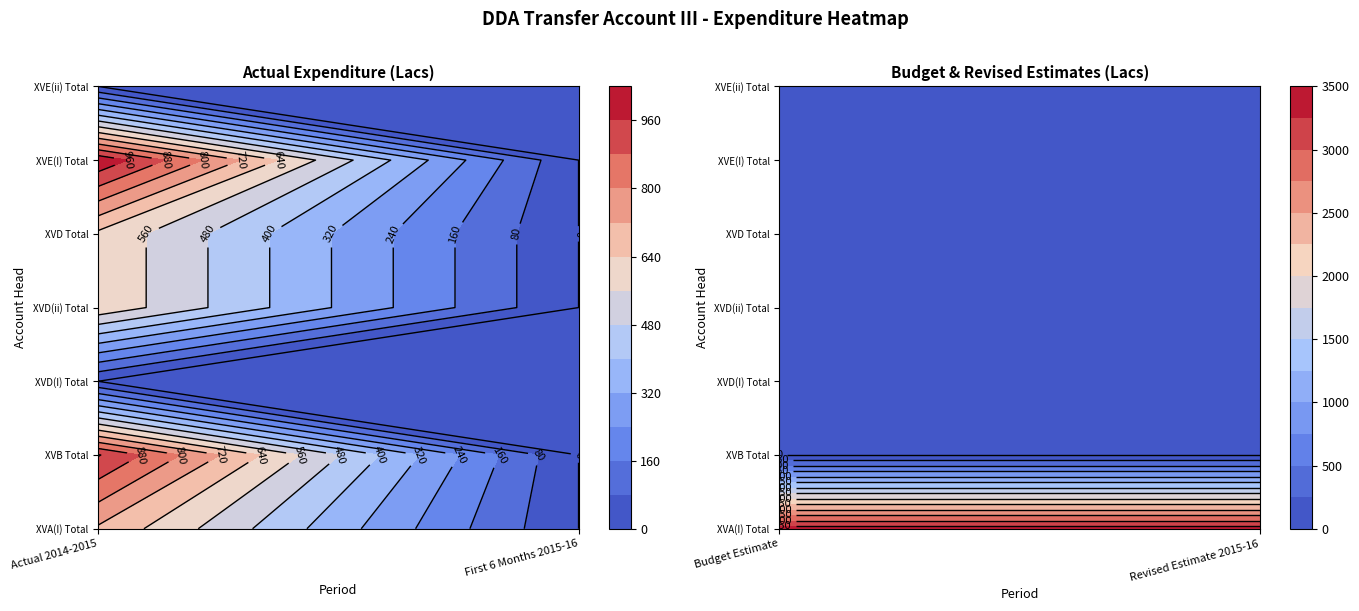

The XVA(I) Total series shows 4604.1 at 1. True or false?

False